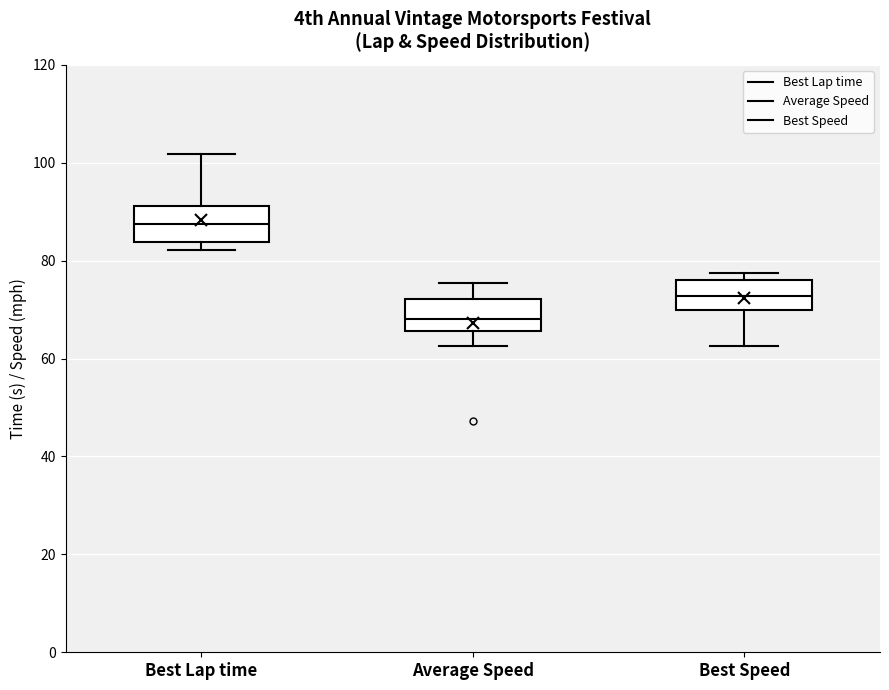

Which box's median line is the lowest?

Average Speed